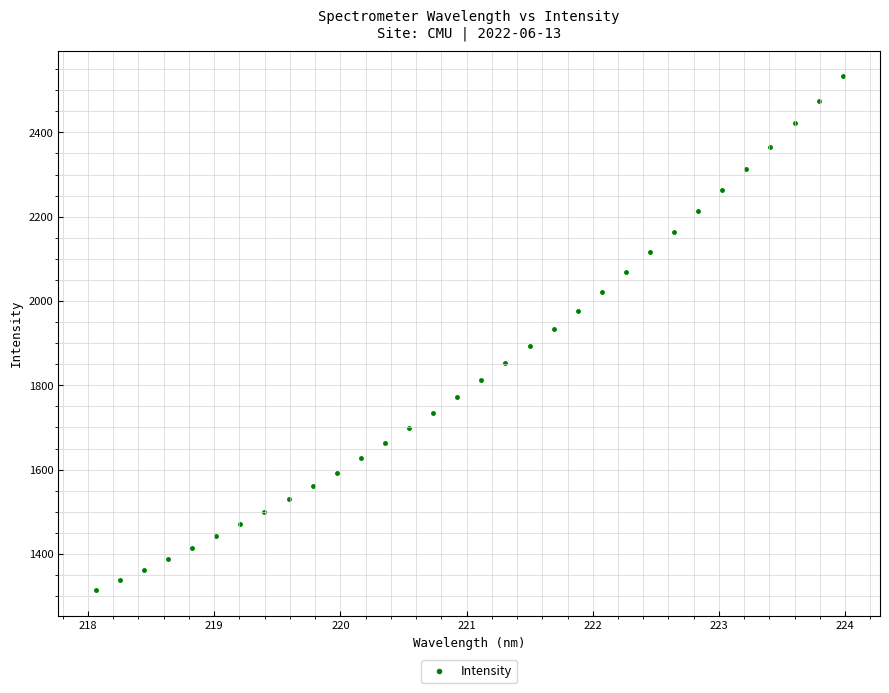

What is the range of X values (max minus min)?

5.9